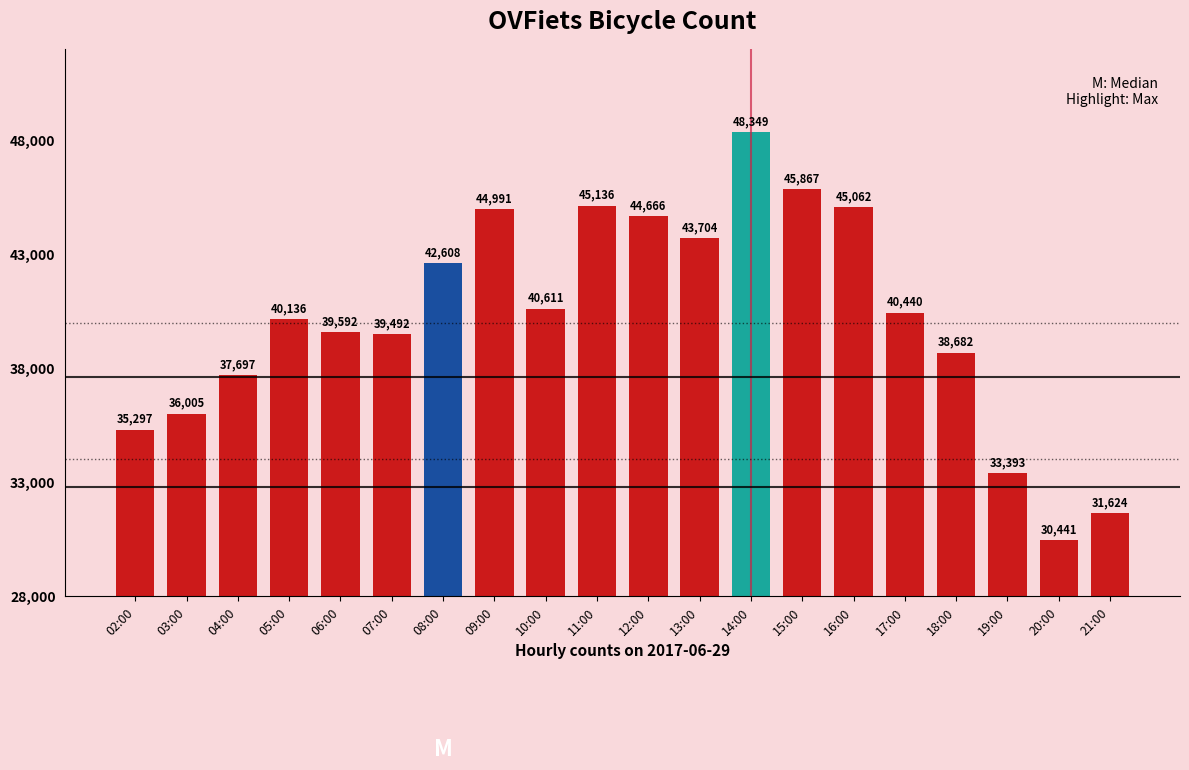

List the labels in order of value, smallest first.

20:00, 21:00, 19:00, 02:00, 03:00, 04:00, 18:00, 07:00, 06:00, 05:00, 17:00, 10:00, 08:00, 13:00, 12:00, 09:00, 16:00, 11:00, 15:00, 14:00